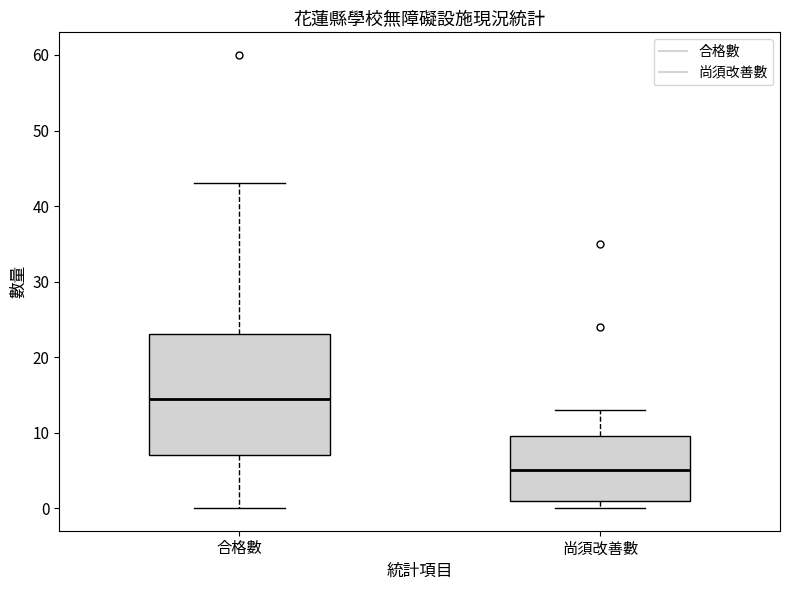

Reading left to right, read every box against the y-axis: the position of its median line, the range the box covers, and the ends of its whiskers. The values are not printed on the chart, so give them approximately, as read against the axis.

合格數: median 15, box 7 to 23, whiskers 0 to 43
尚須改善數: median 5, box 1 to 10, whiskers 0 to 13